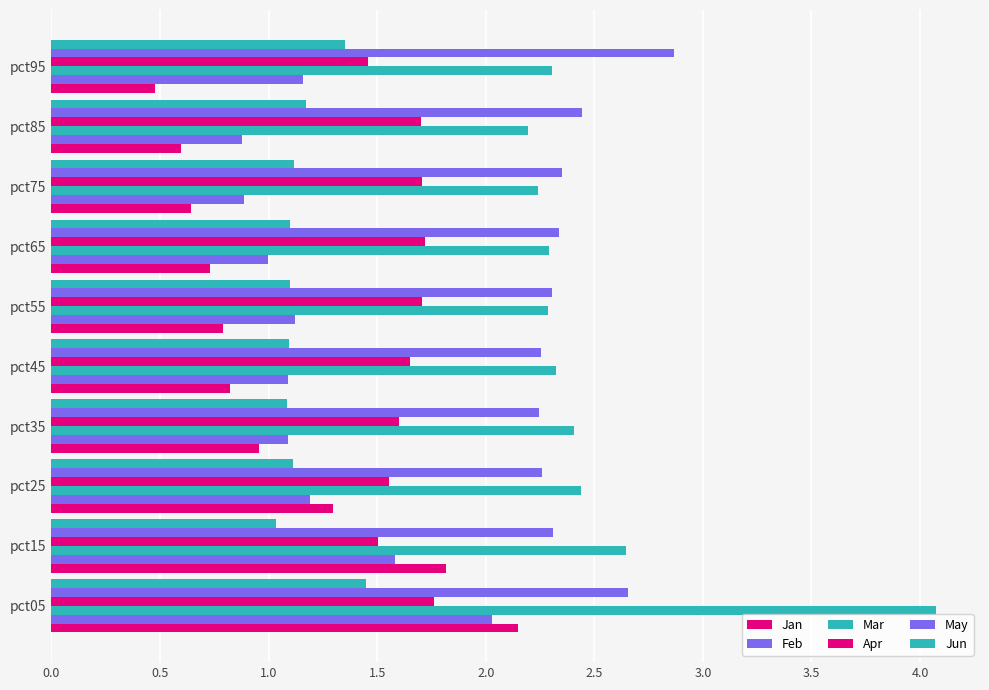

List the series in order of their peak value, highest first.

Mar, May, Jan, Feb, Apr, Jun